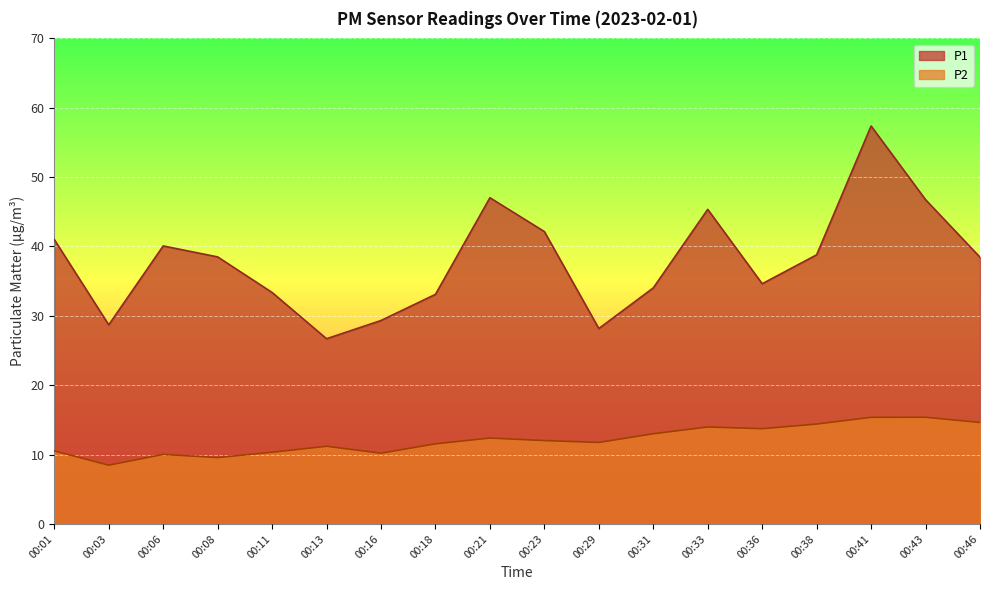

Rank the series by their average value, from highest to lowest.

P1, P2